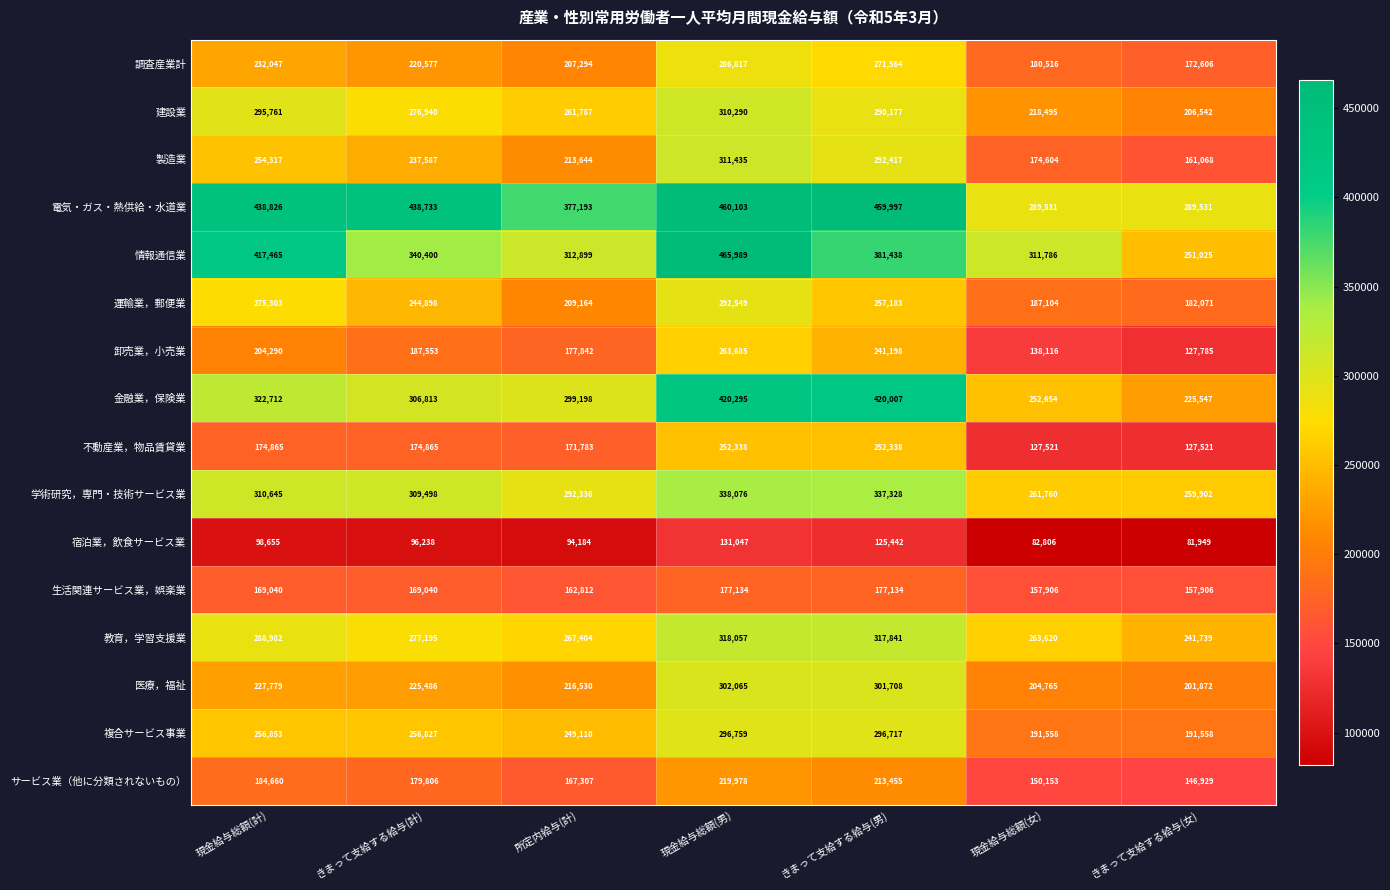

What is the average value of the 情報通信業 series?

354429